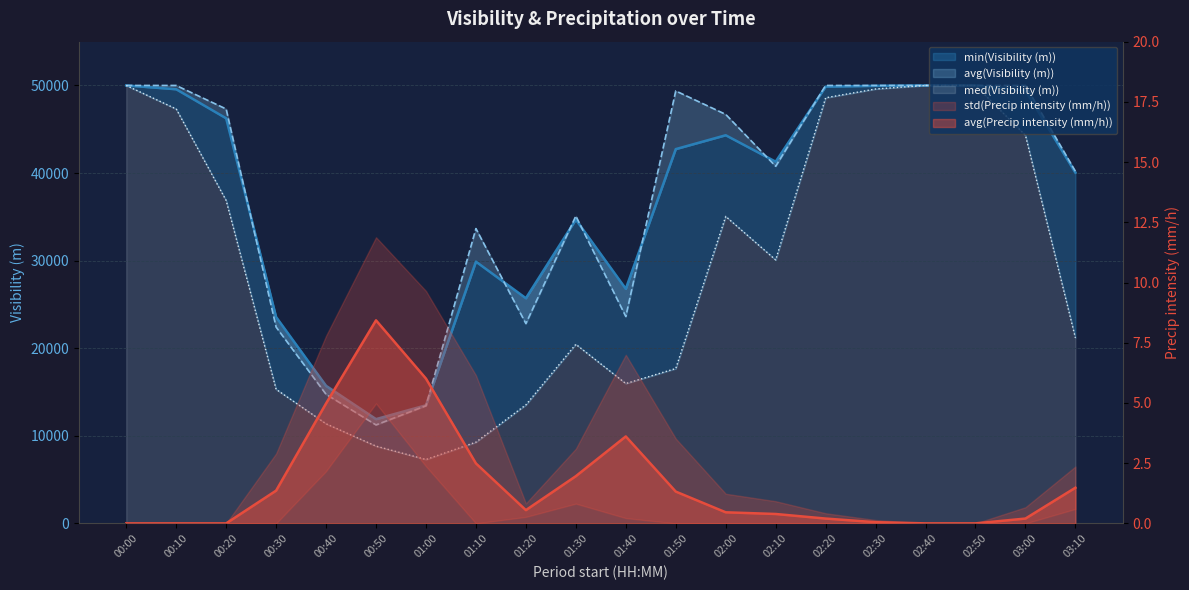

True or false: avg(Precip intensity (mm/h)) and avg(Visibility (m)) intersect in this chart.

False